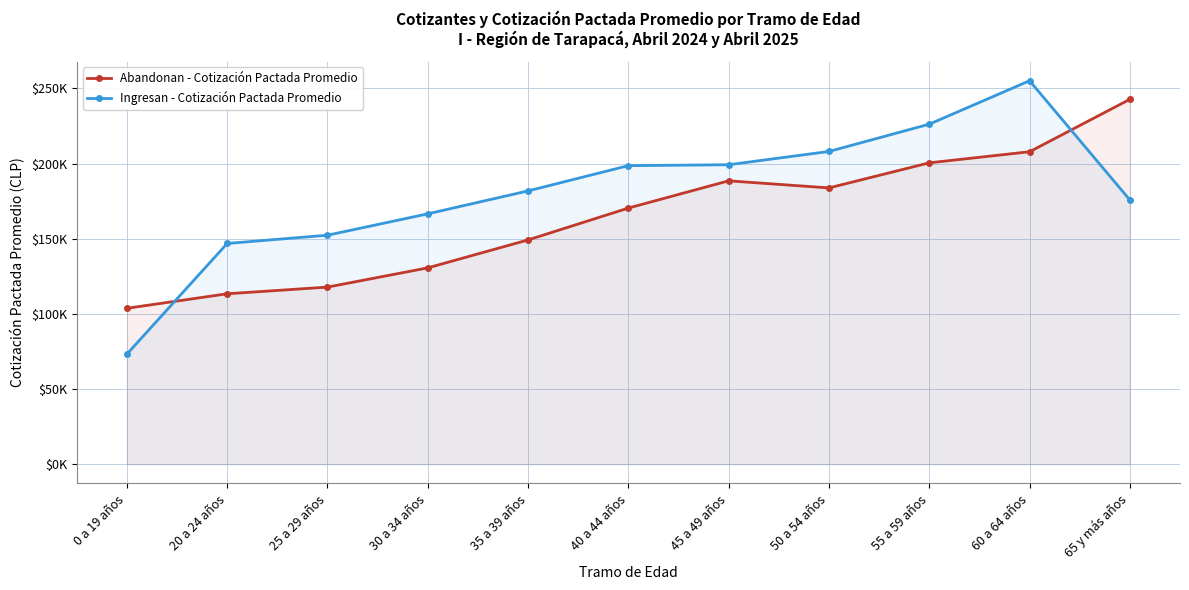

How many times do Abandonan - Cotización Pactada Promedio and Ingresan - Cotización Pactada Promedio cross each other?

2